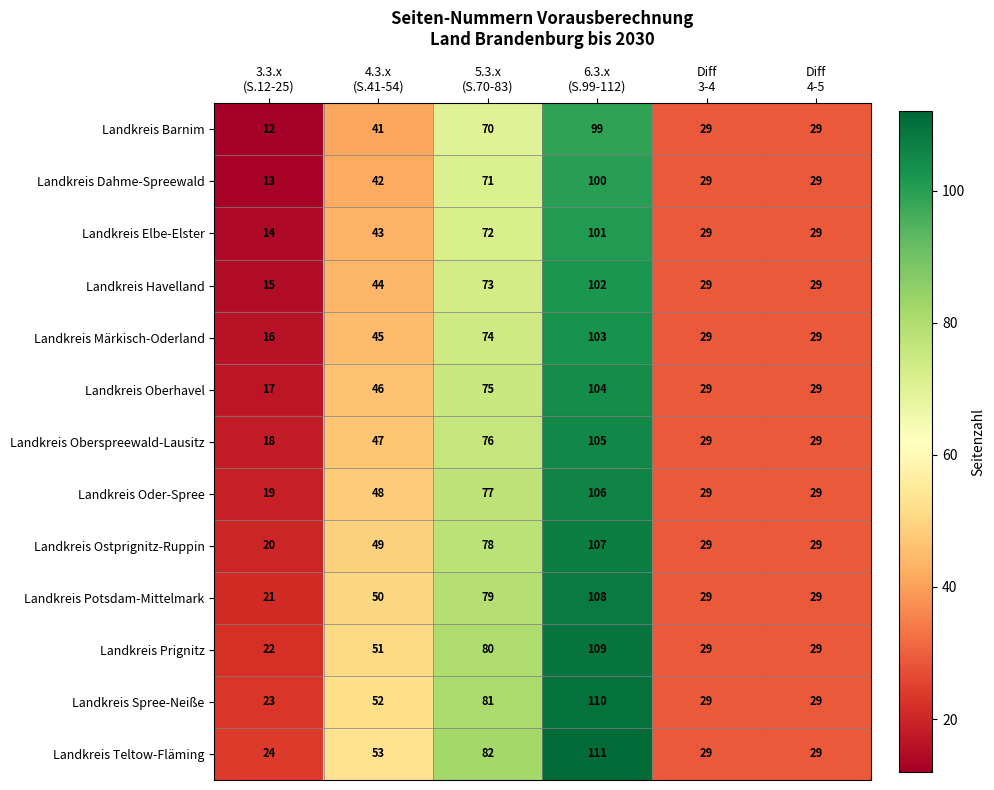

What is the total value across all series at Diff
3-4?

377